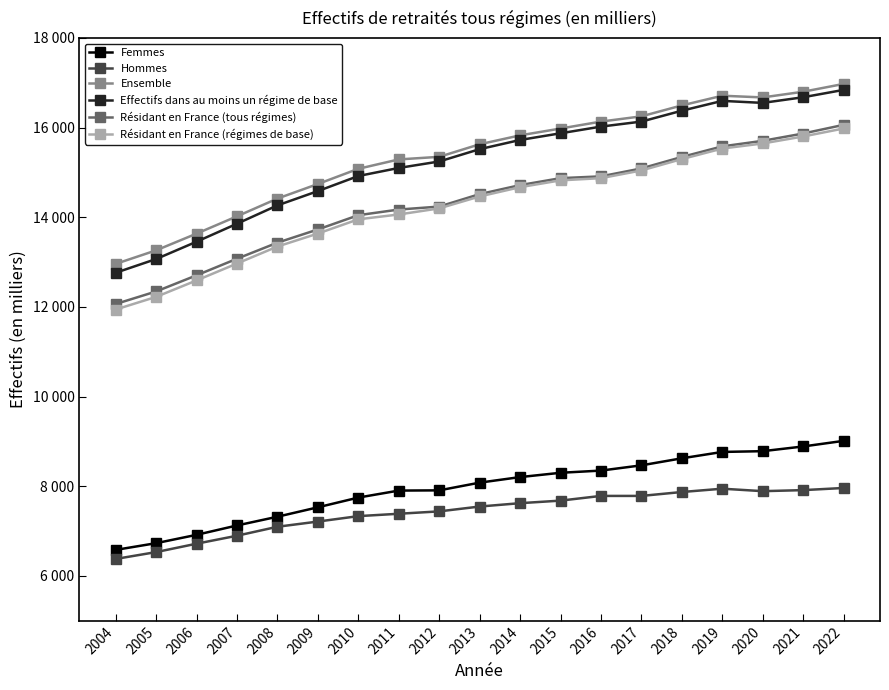

What is the value of the Hommes point at the 6th from the left?

7213